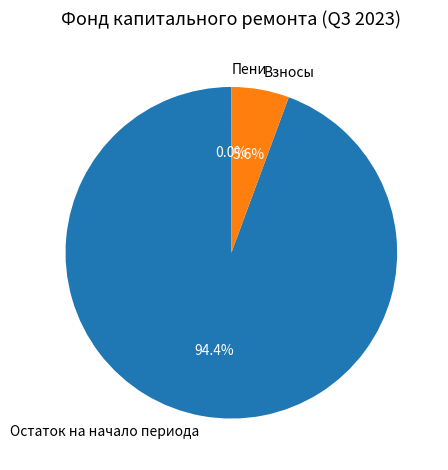

To the nearest percent, what is the average slice percentage?

33%